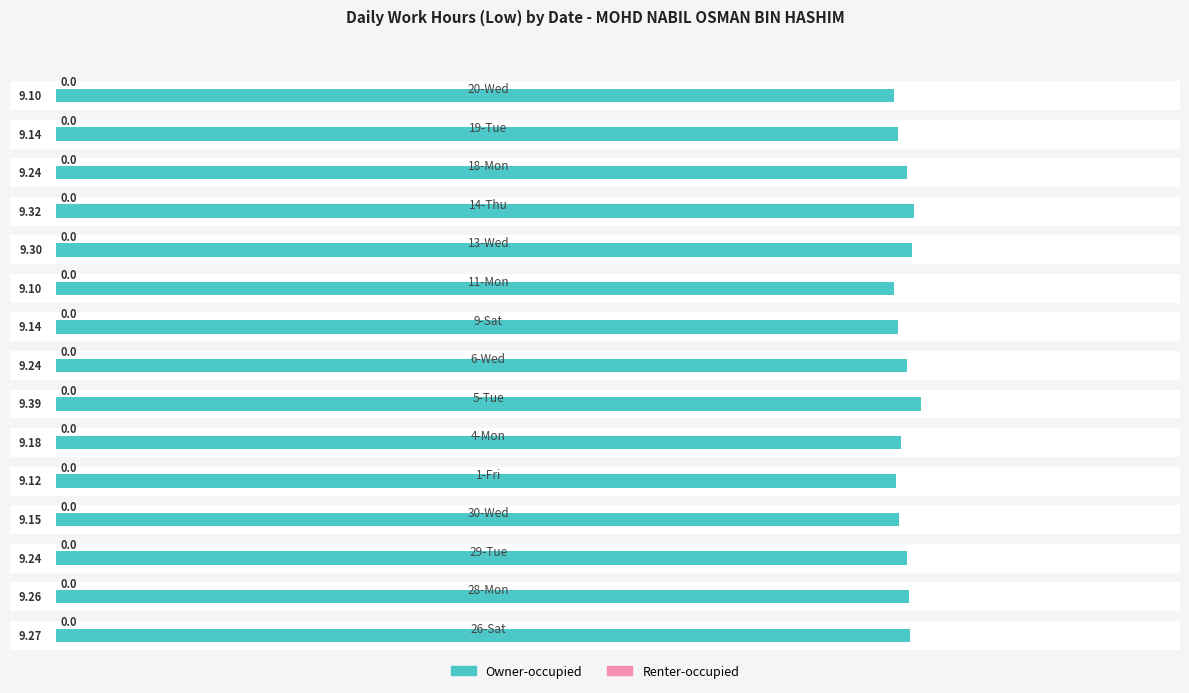

Rank the series by their maximum value, from highest to lowest.

Owner-occupied, Renter-occupied